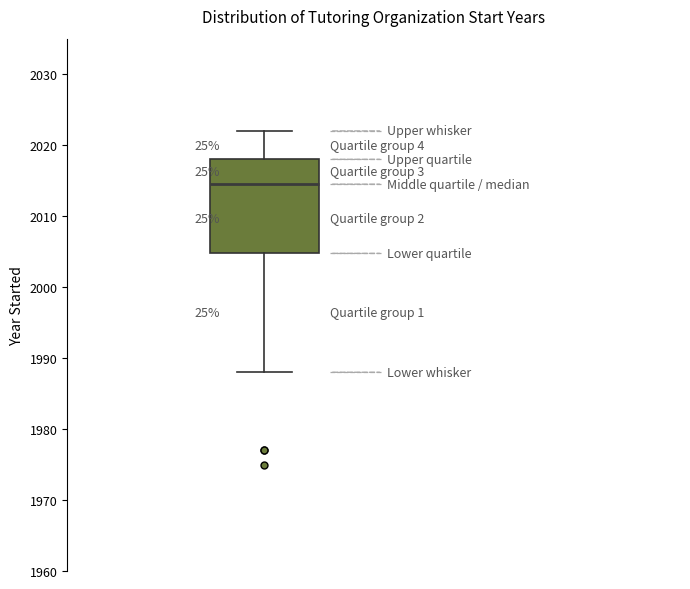

Read this box plot against the y-axis: the position of the median line, the range covered by the box, and the ends of both whiskers. The values are not printed on the chart, so give them approximately, as read against the axis.

median 2015, box 2005 to 2018, whiskers 1988 to 2022